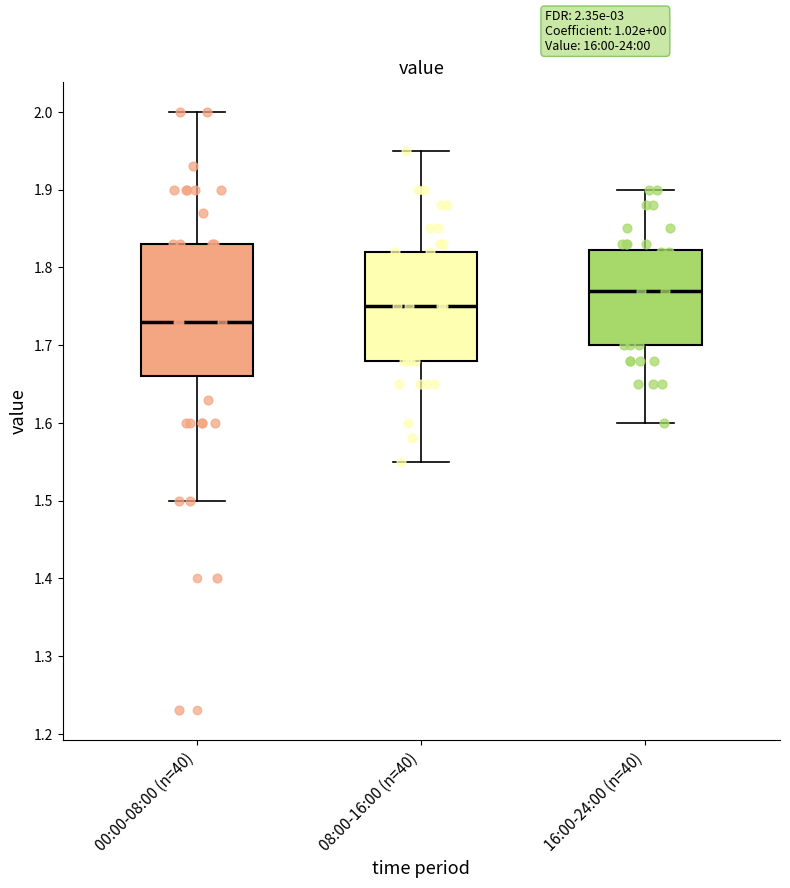

Which box has the lowest median line?

00:00-08:00 (n=40)